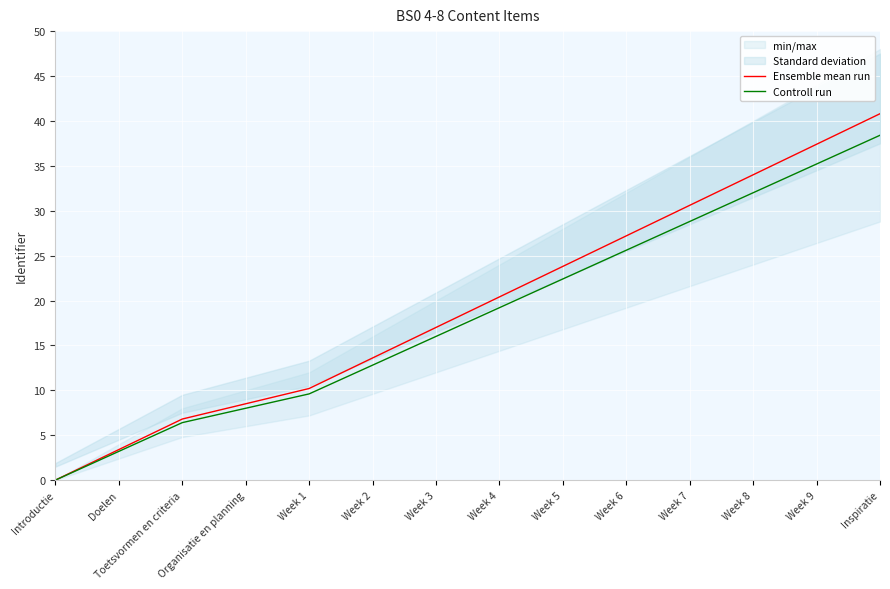

Is it true that Controll run equals 9.6 at Week 1?

True